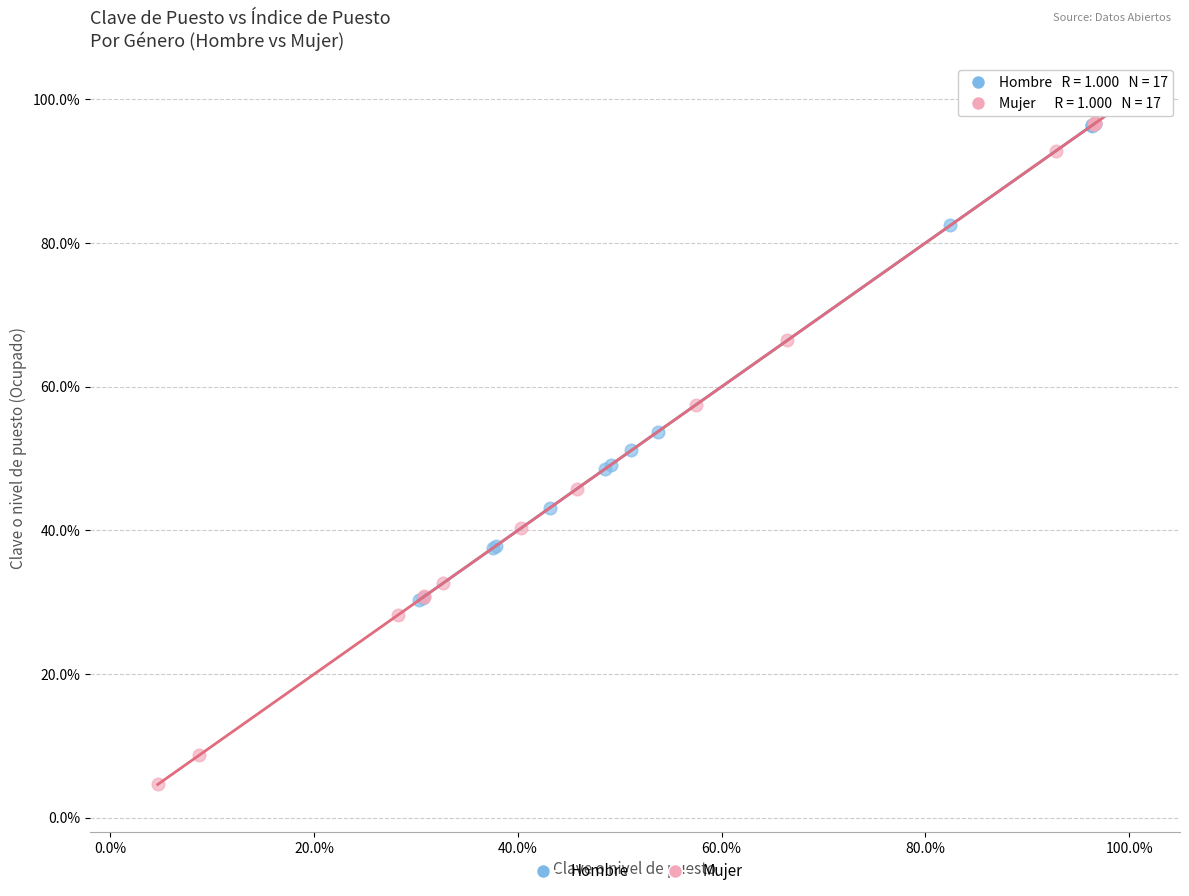

What are all the series names shown in the legend?

Hombre, Mujer